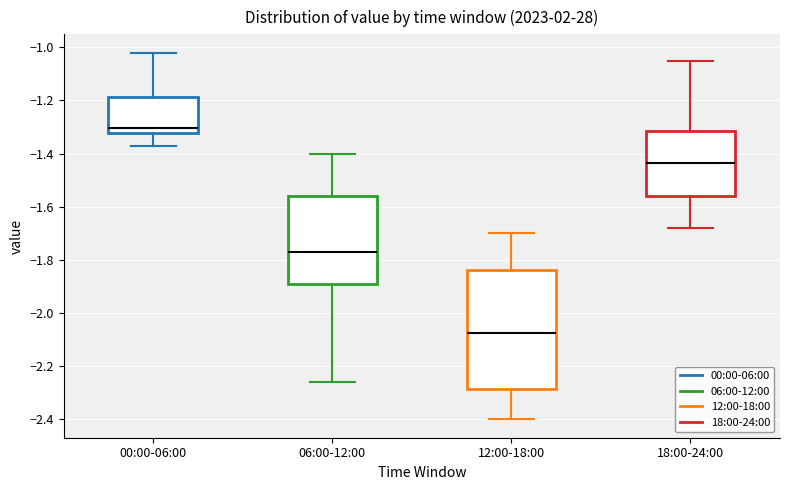

Reading left to right, transcribe this box plot: for each box, give where its median line is, the range the box spans, and where its two whiskers end, as read against the y-axis. The values are not printed on the chart, so give them approximately, as read against the axis.

00:00-06:00: median -1.30, box -1.32 to -1.18, whiskers -1.36 to -1.02
06:00-12:00: median -1.76, box -1.88 to -1.56, whiskers -2.26 to -1.40
12:00-18:00: median -2.08, box -2.28 to -1.84, whiskers -2.40 to -1.70
18:00-24:00: median -1.44, box -1.56 to -1.32, whiskers -1.68 to -1.04